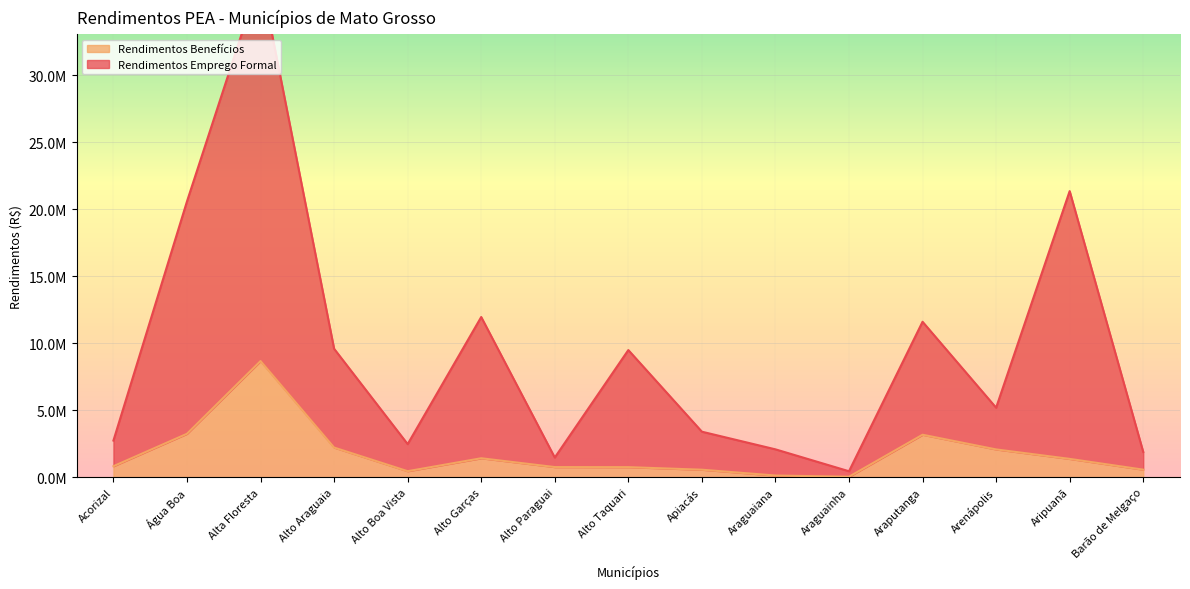

Where is Rendimentos Emprego Formal nearest to the value 18924991?

Água Boa